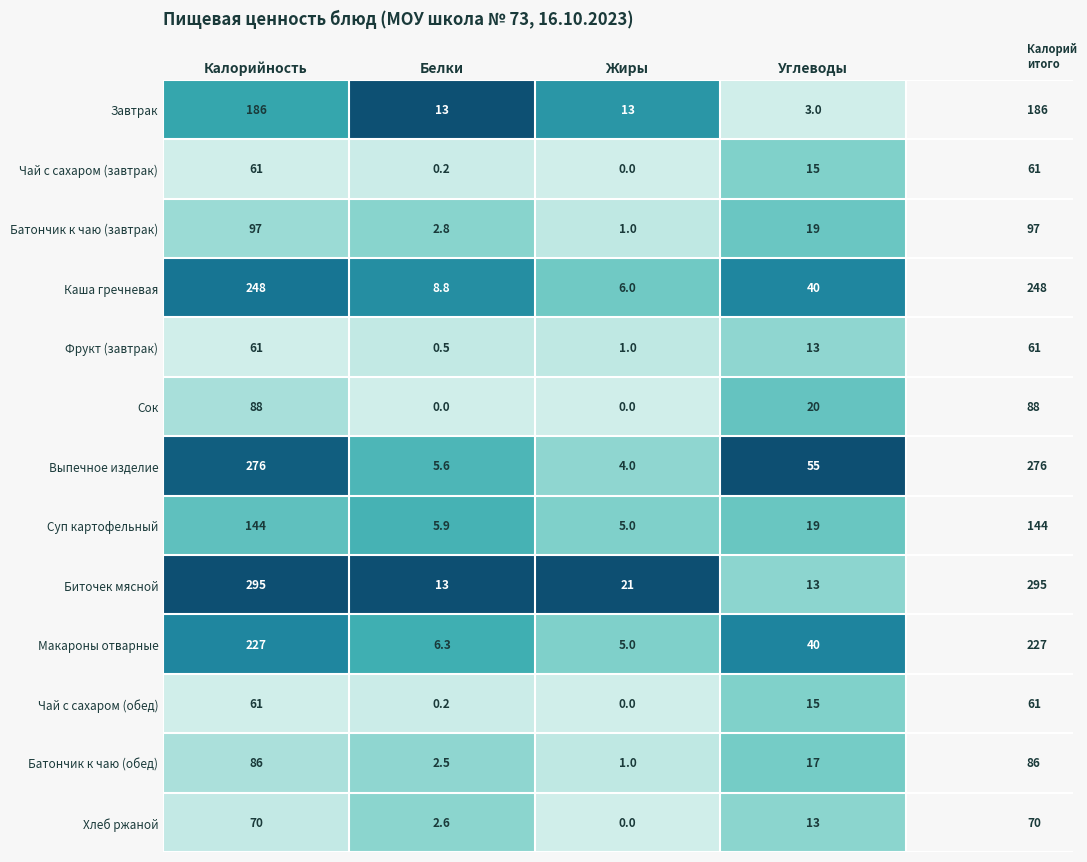

Is it true that Батончик к чаю (завтрак) equals 1.7 at Белки?

False